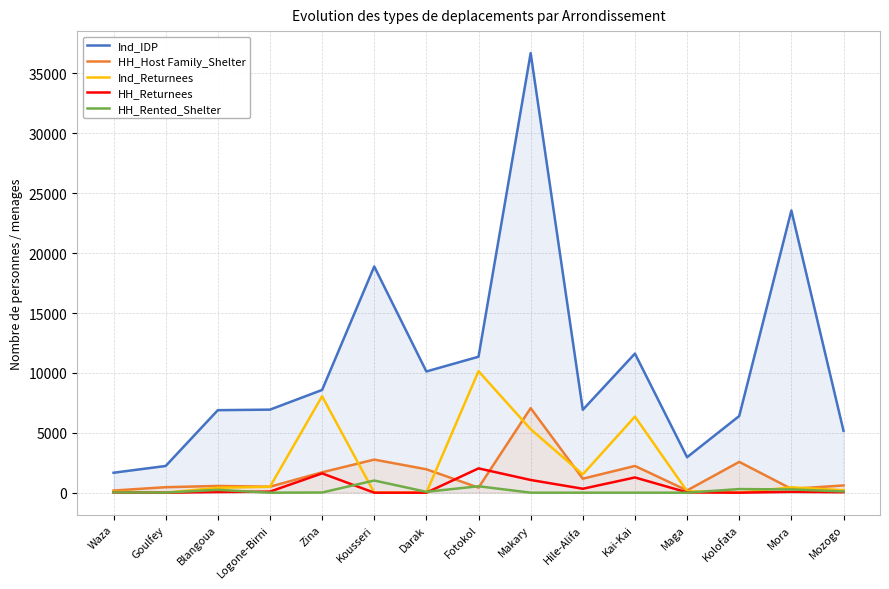

Reading left to right, list all the values displayed in this chart.

Ind_IDP: 1665	2229	6888	6933	8575	18885	10120	11350	36700	6920	11613	2960	6400	23556	5165
HH_Host Family_Shelter: 179	458	563	496	1700	2762	1953	423	7060	1167	2232	187	2572	320	603
Ind_Returnees: 75	0	406	490	8050	0	0	10140	5300	1525	6350	125	0	449	205
HH_Returnees: 15	0	58	88	1610	0	0	2028	1060	327	1269	25	0	74	41
HH_Rented_Shelter: 22	9	235	0	15	1015	71	535	0	0	0	0	301	270	103